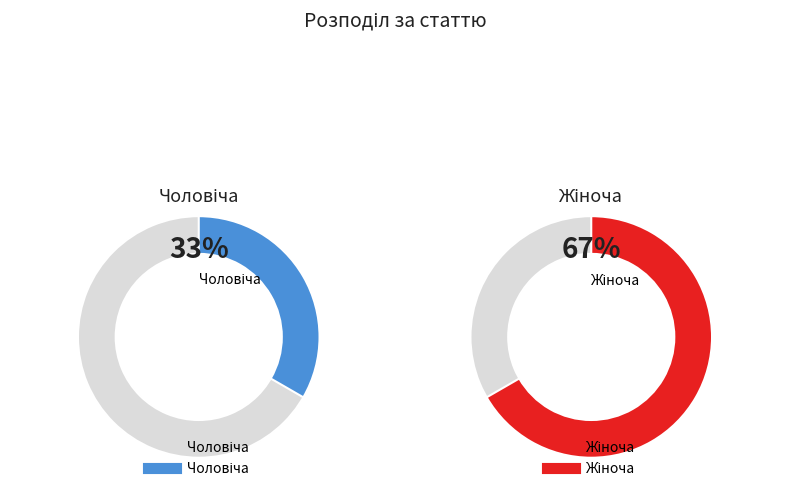

What percentage is NOT represented by Жіноча?

33.3%